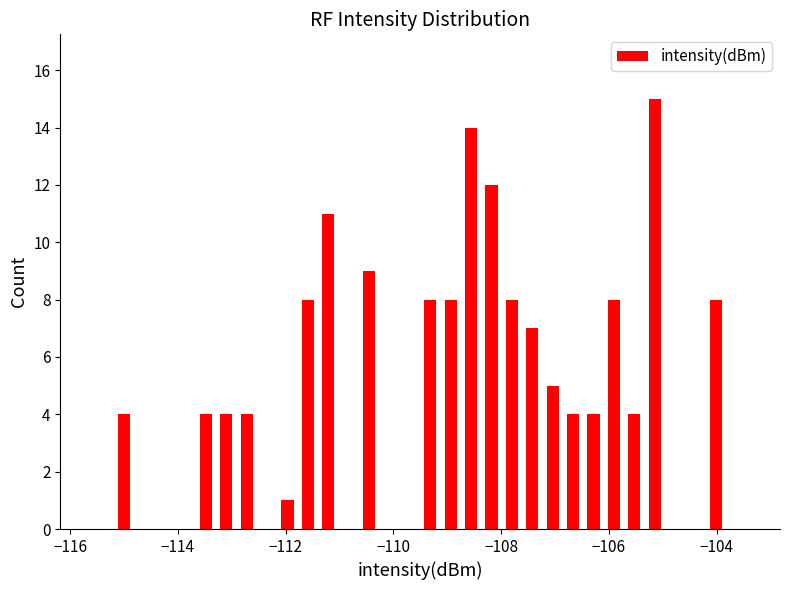

Read against the x-axis, roughly where is the centre of the tallest bar?

-105.2